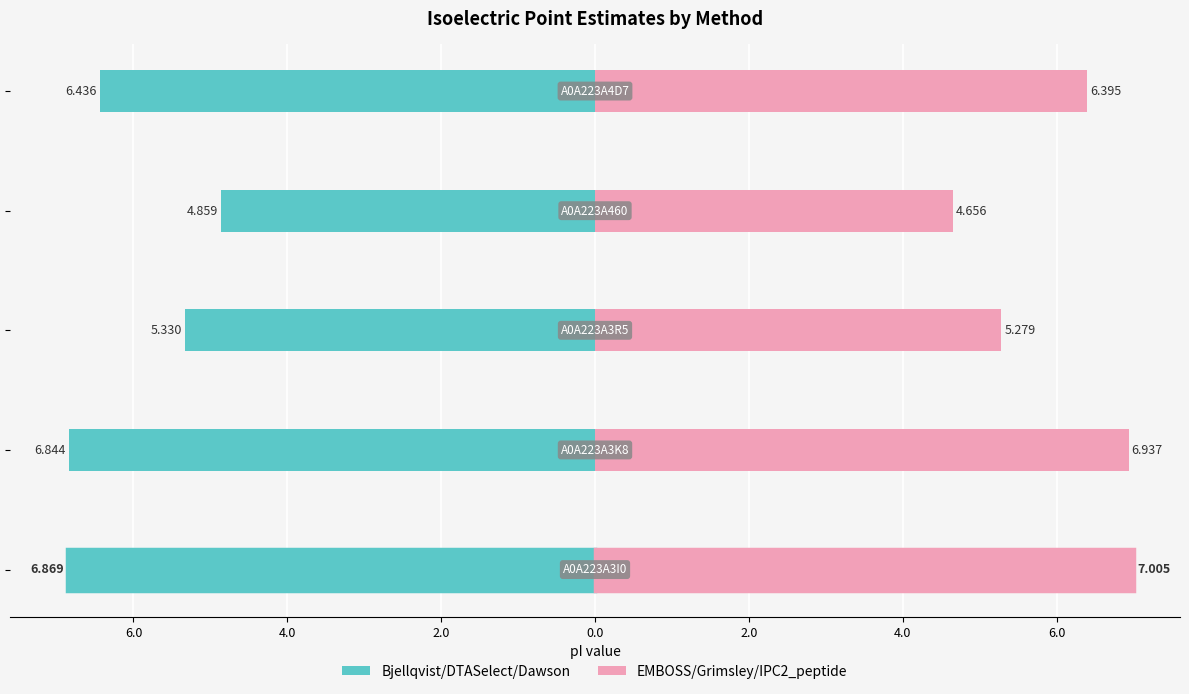

How many data points in EMBOSS/Grimsley/IPC2_peptide (mean) are less than 6?

2